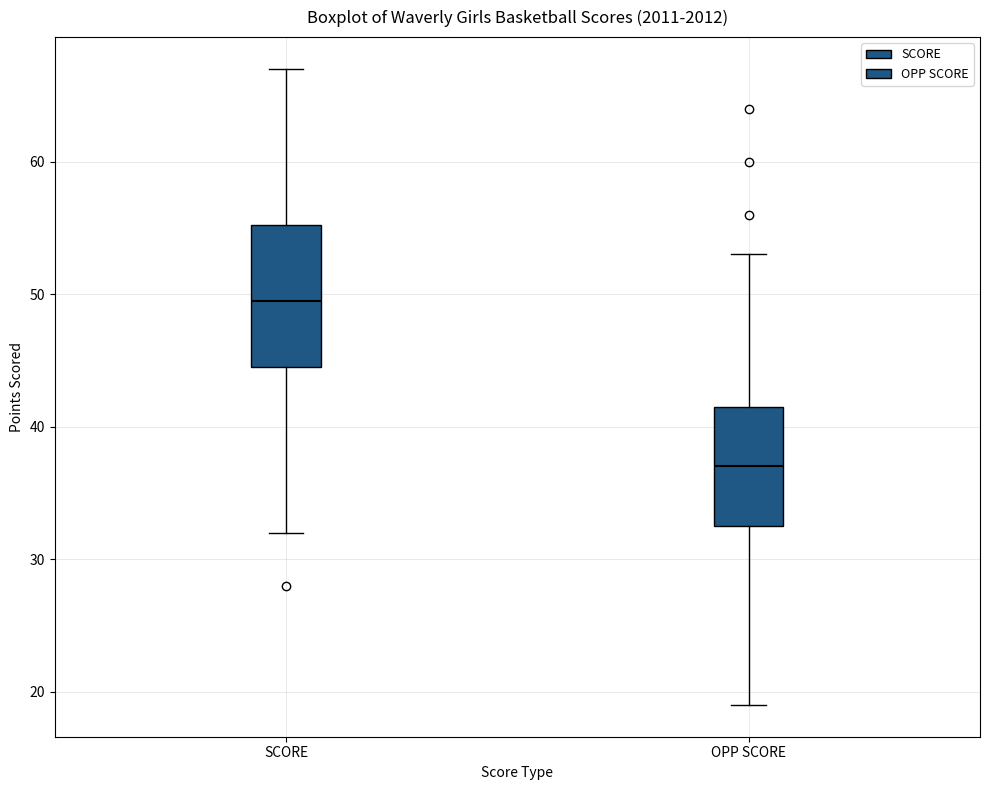

Where is the lower edge of the box for SCORE on the y-axis? The values are not printed on the chart, so give them approximately, as read against the axis.

45